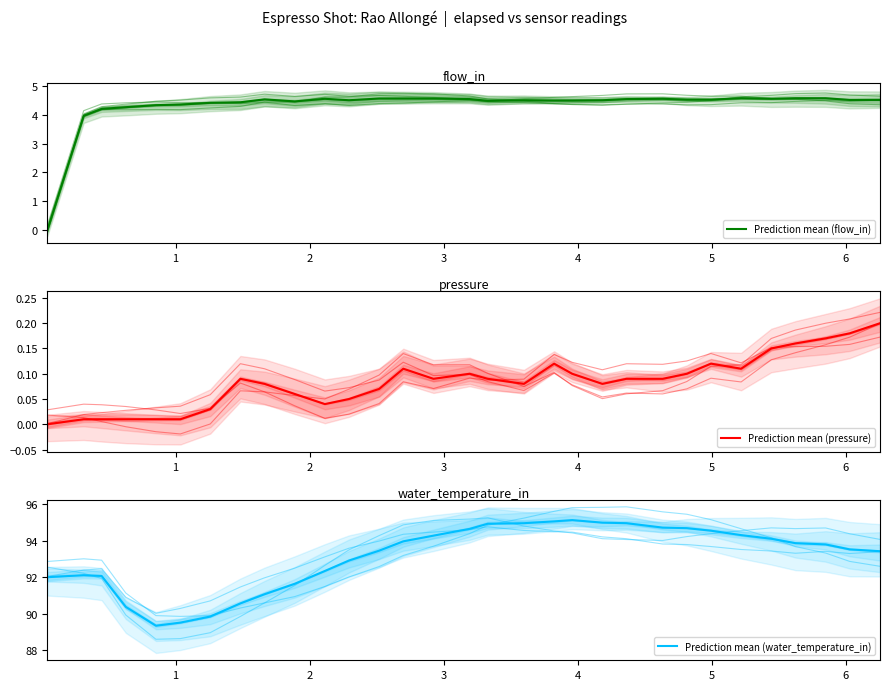

Is the value of Prediction mean (pressure) at 6 greater than the value of Prediction mean (flow_in) at 18?

No